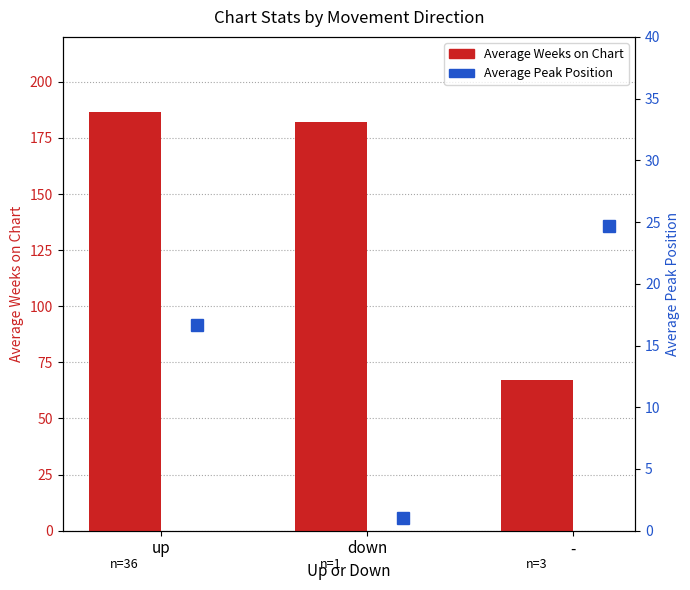

What is the difference between the maximum and minimum values in the Average Peak Position series?

23.7